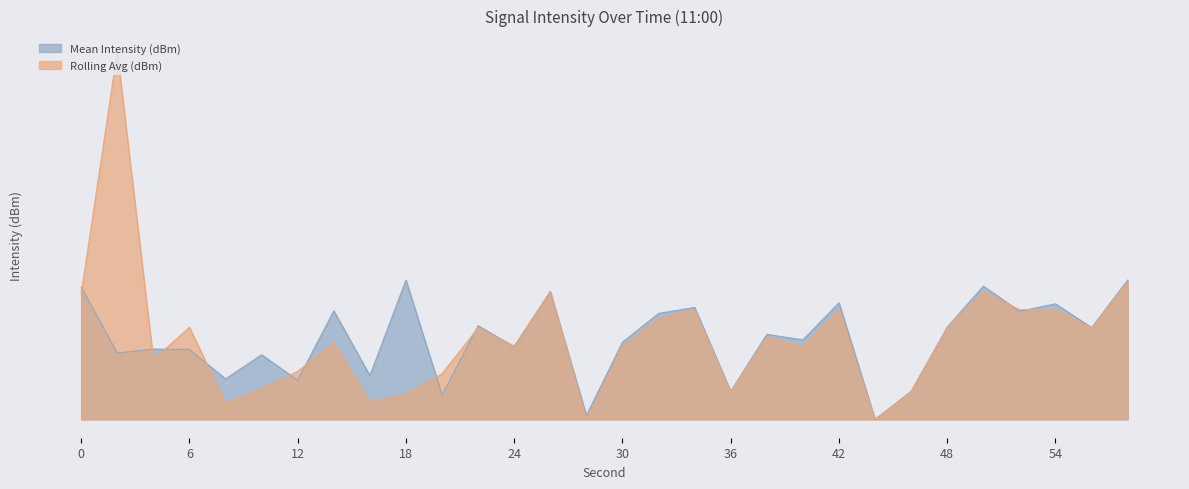

True or false: Mean Intensity (dBm) has more than 0 interior local peaks.

True